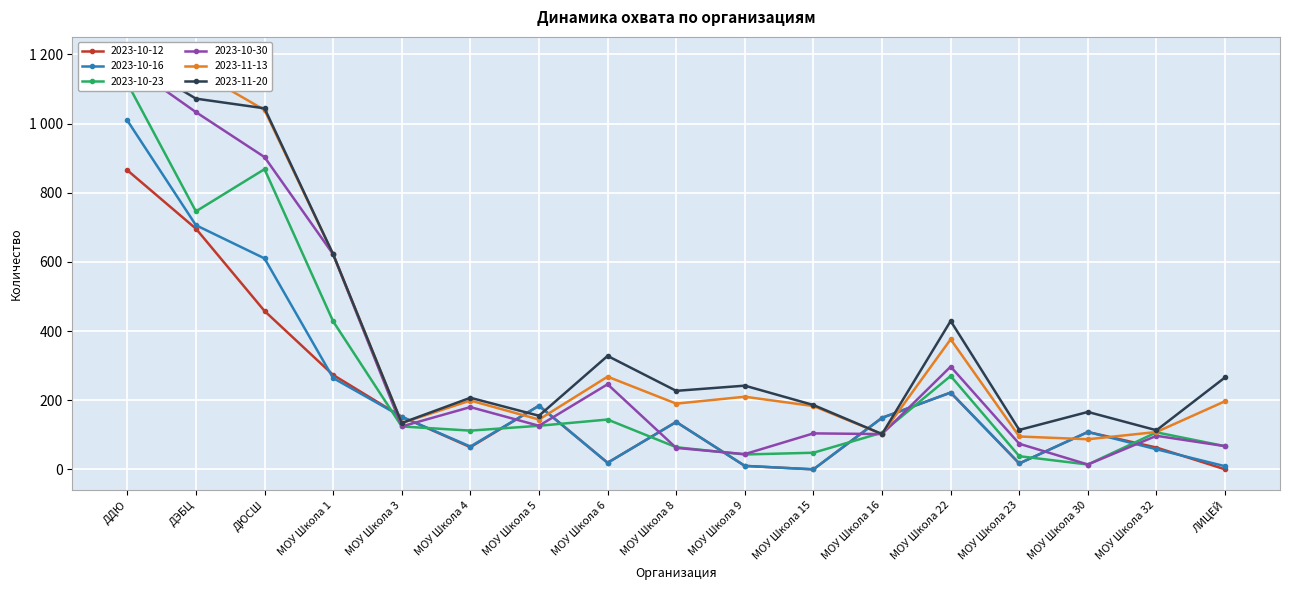

Reading left to right, transcribe all the data shown in this chart.

2023-10-12: 865	696	458	273	152	64	184	19	137	10	0	149	222	17	108	63	0
2023-10-16: 1009	706	610	264	152	66	184	19	137	10	0	149	222	17	108	58	9
2023-10-23: 1117	746	868	428	124	112	126	144	64	43	48	106	270	38	14	107	67
2023-10-30: 1173	1033	903	622	124	180	126	246	62	44	104	102	297	74	14	97	67
2023-11-13: 1186	1154	1039	622	134	199	144	268	190	210	183	102	376	95	87	108	197
2023-11-20: 1191	1072	1044	622	134	207	155	328	227	242	186	102	429	114	166	113	266